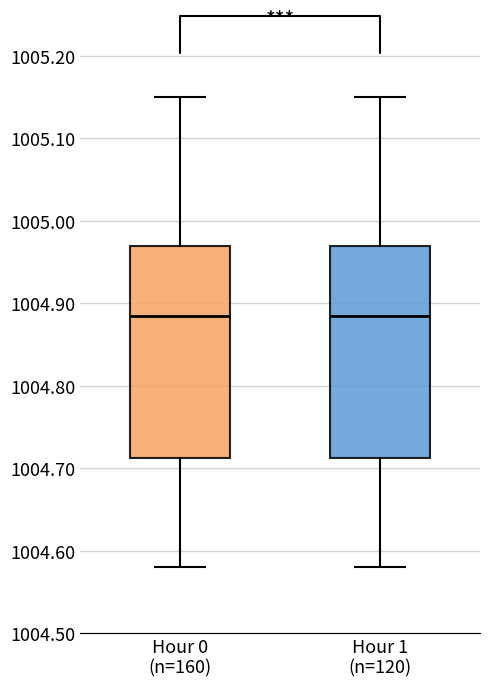

Reading left to right, read every box against the y-axis: the position of its median line, the range the box covers, and the ends of its whiskers. The values are not printed on the chart, so give them approximately, as read against the axis.

Hour 0 (n=160): median 1004.89, box 1004.71 to 1004.97, whiskers 1004.58 to 1005.15
Hour 1 (n=120): median 1004.89, box 1004.71 to 1004.97, whiskers 1004.58 to 1005.15